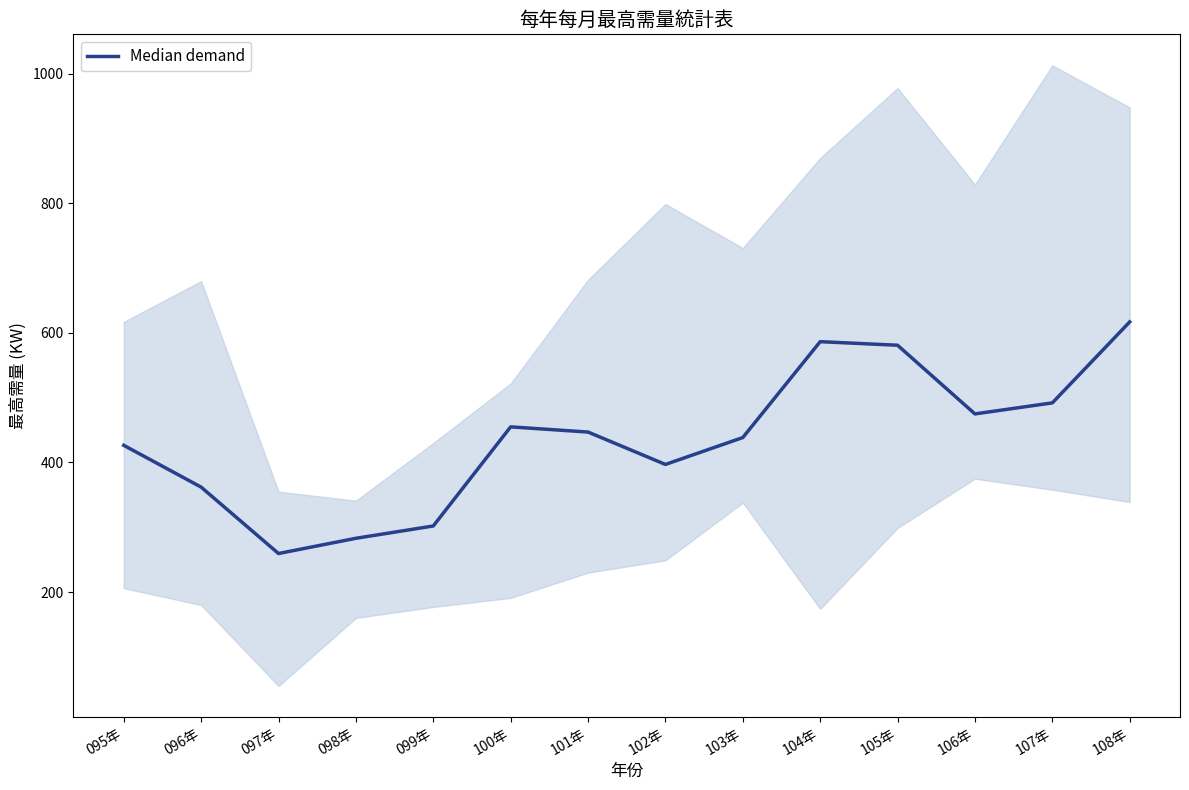

What is the difference between the second highest and second lowest values?

303.5